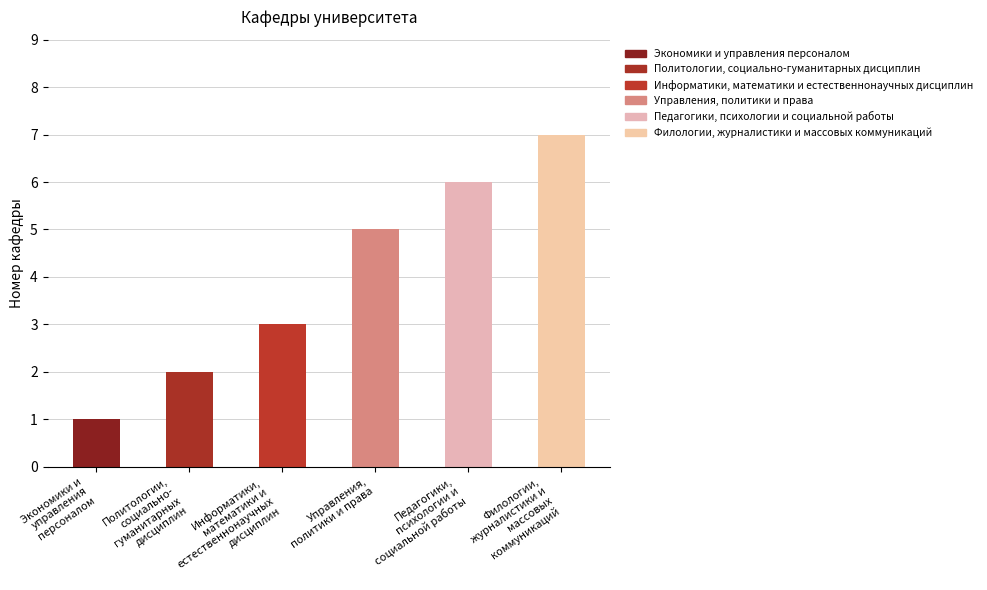

What is the average value?

4